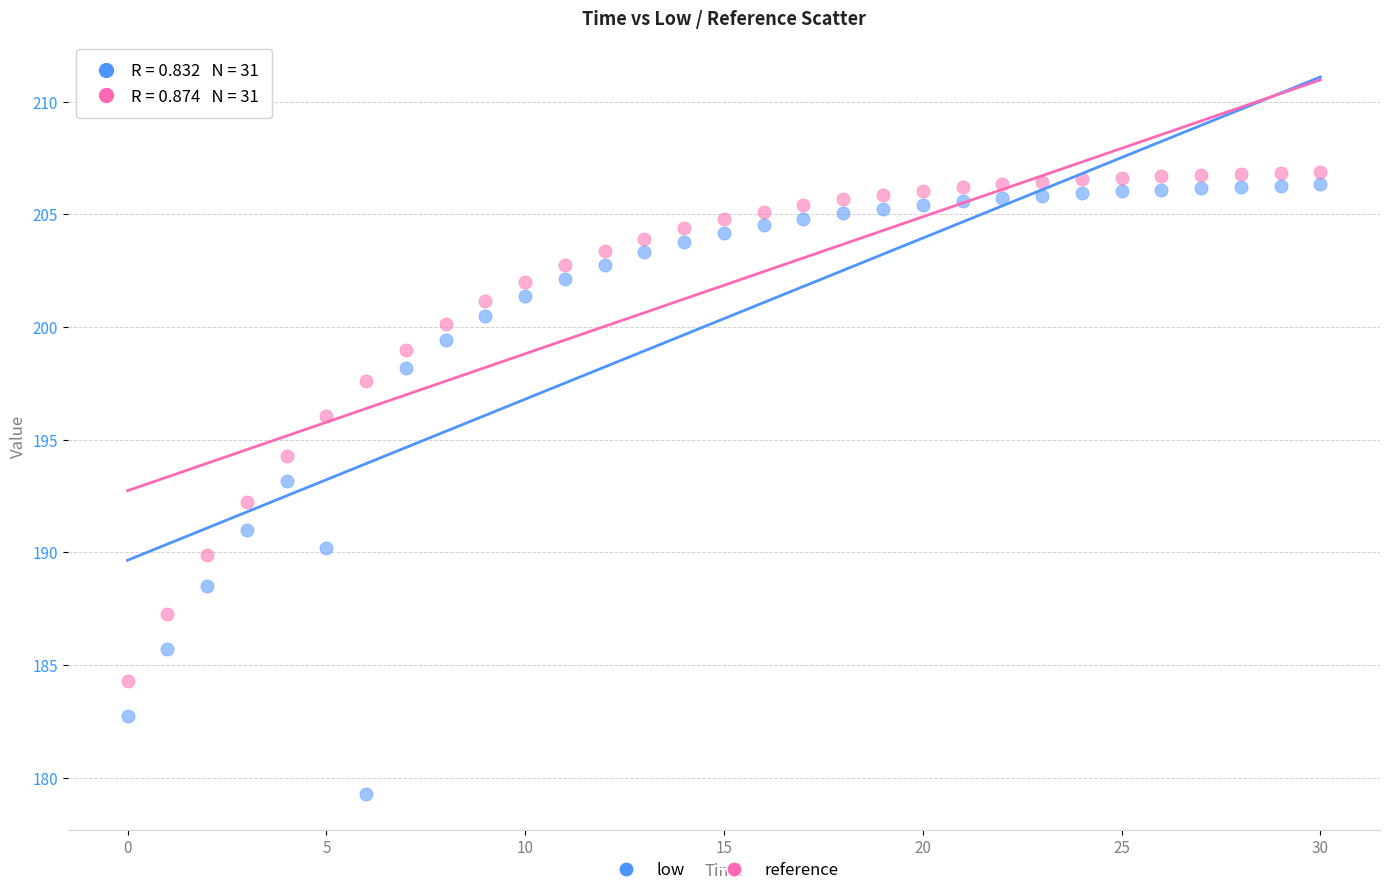

What are all the series names shown in the legend?

low, reference